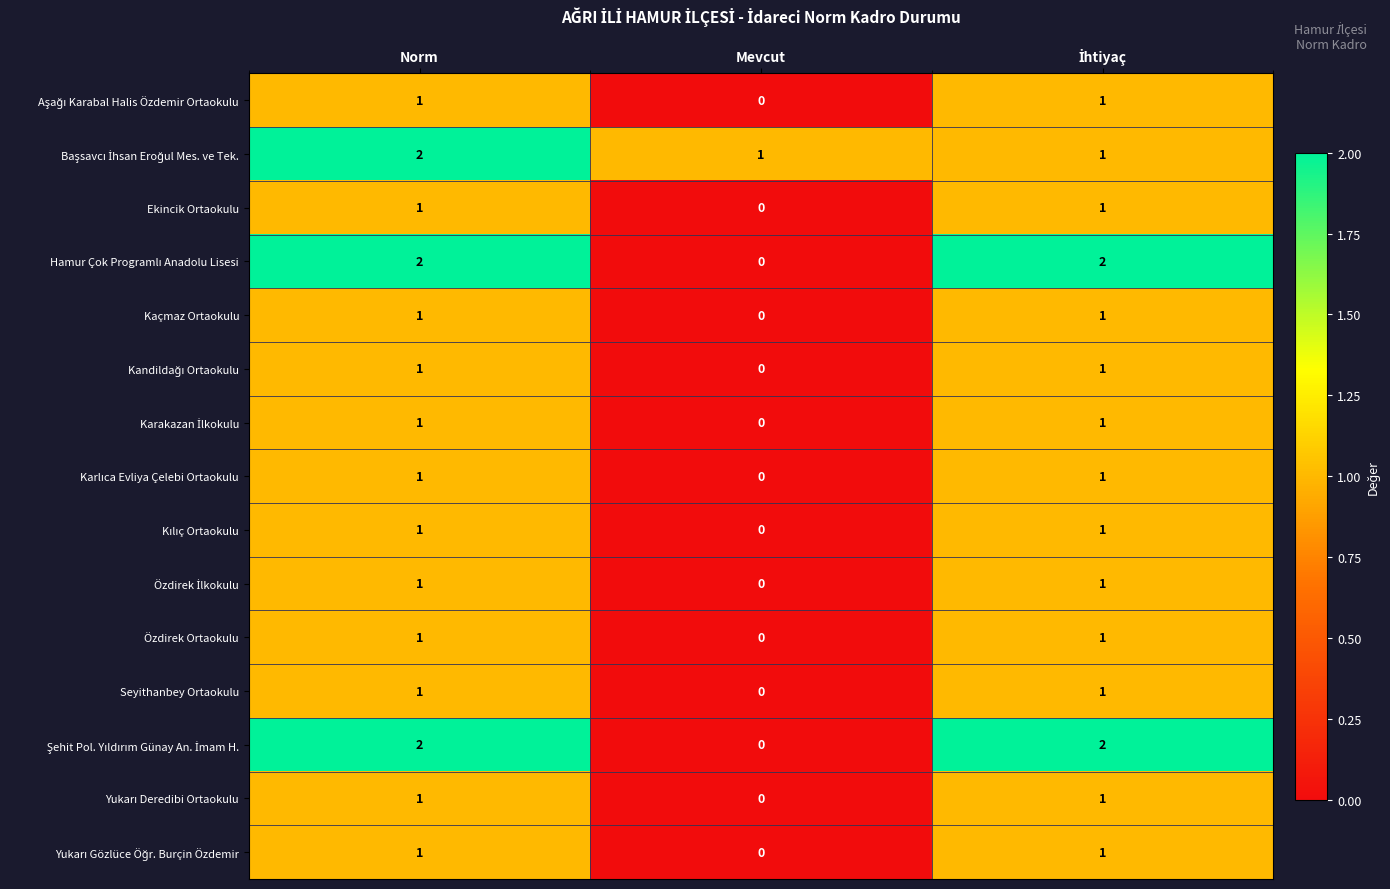

Is it true that Özdirek Ortaokulu equals 0 at Mevcut?

True